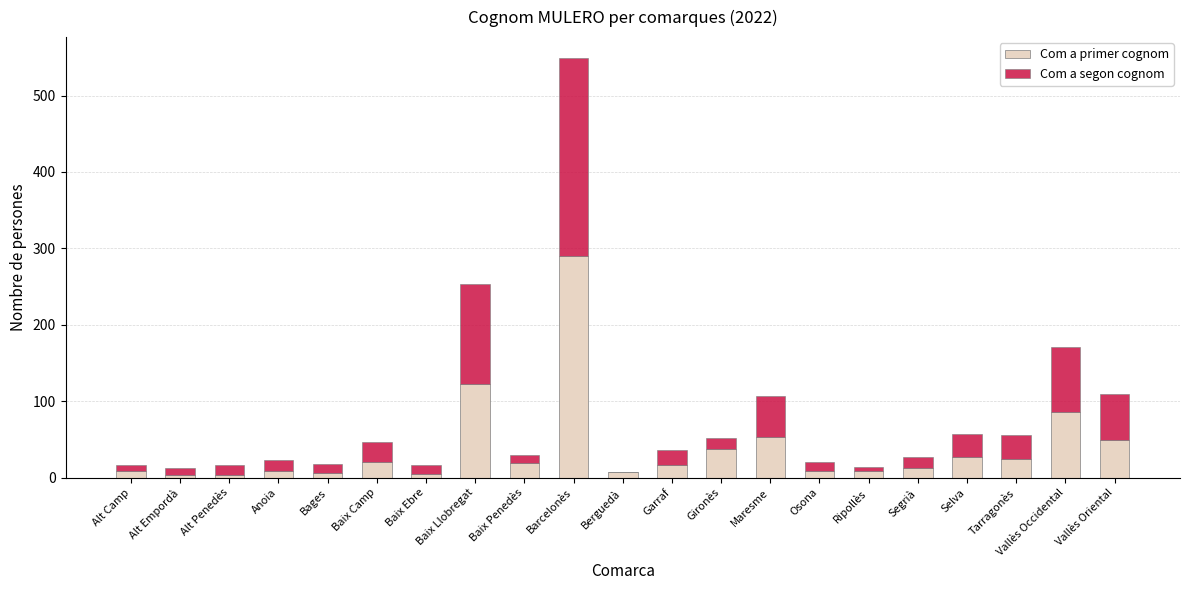

What is the maximum value for Com a primer cognom?

290